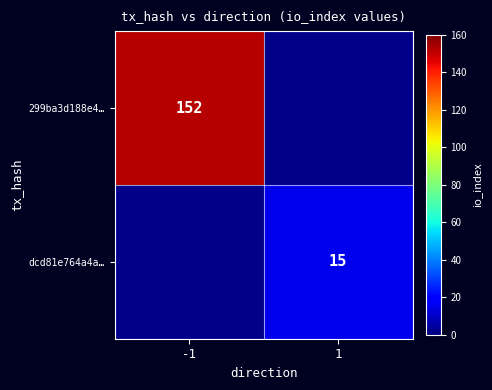

The dcd81e764a4a… series shows 25.4 at 1. True or false?

False